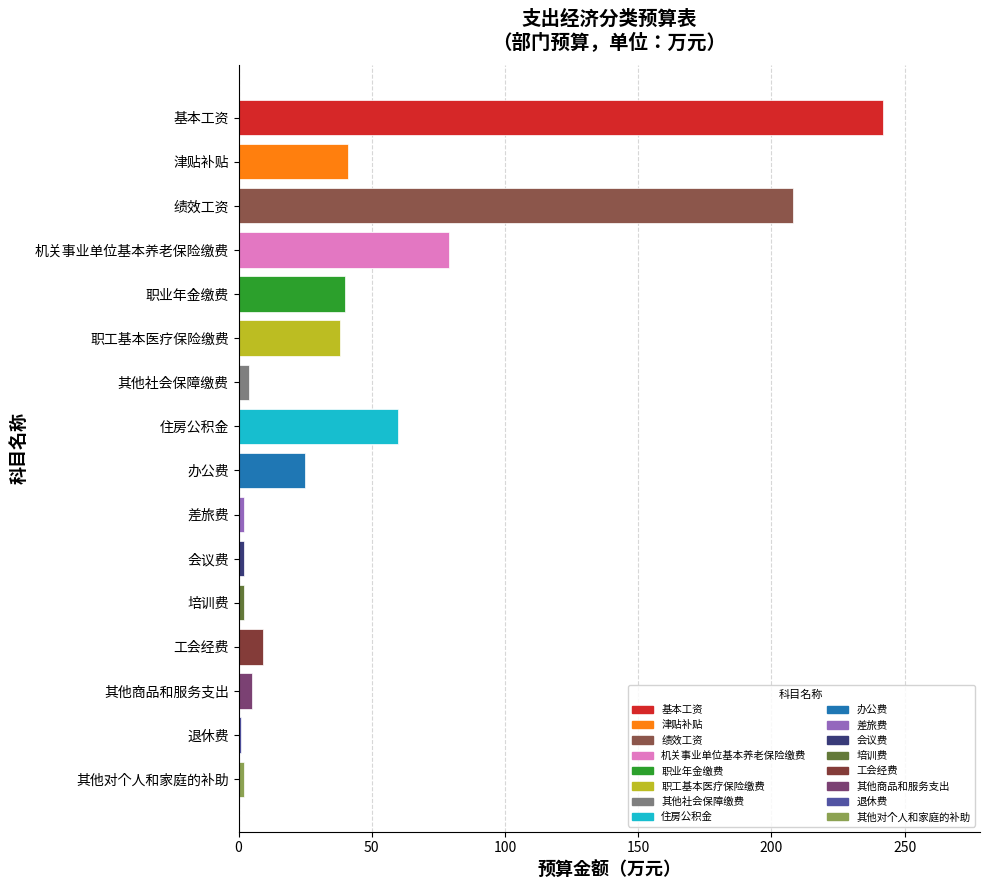

What is the label of the 6th bar from the top?

职工基本医疗保险缴费